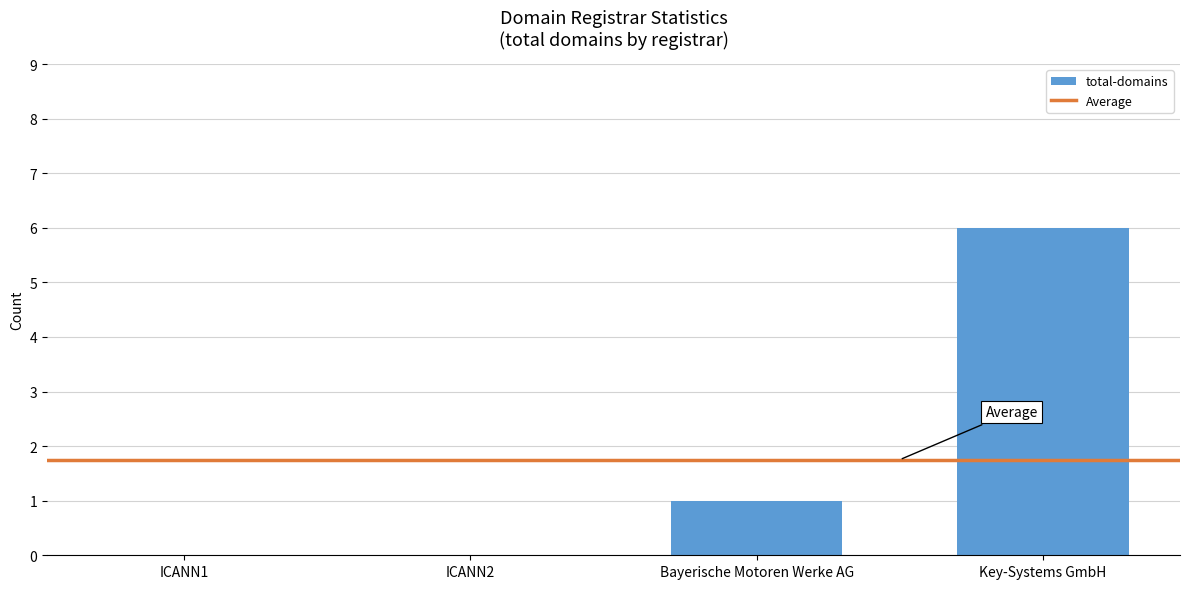

Between Key-Systems GmbH and ICANN2, which is larger?

Key-Systems GmbH